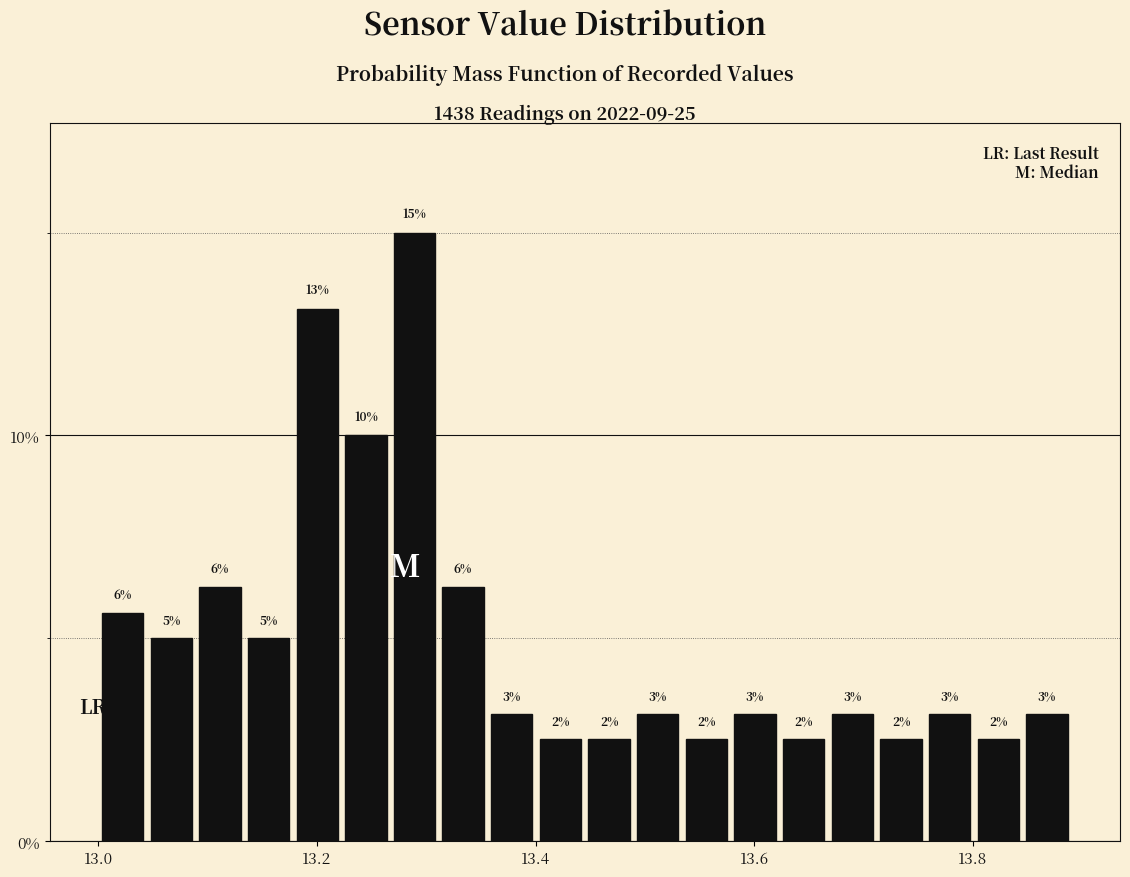

Around what value on the x-axis is the tallest bar? Give the approximate position of its centre, as read against the axis.

13.28